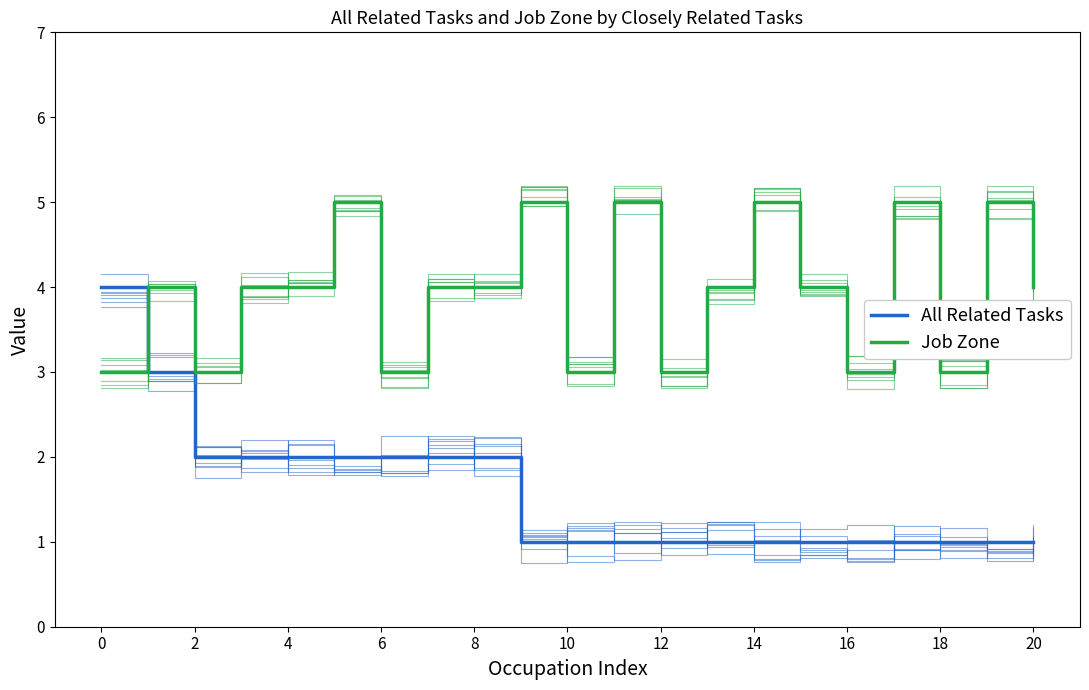

Does the chart display data point markers on the line(s)?

No